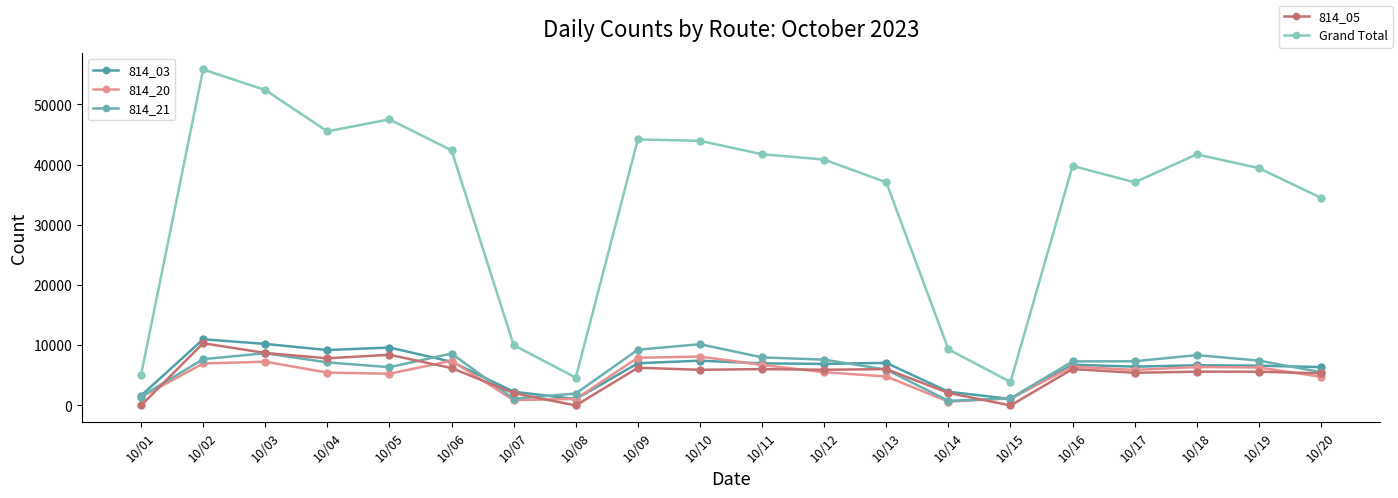

What is the sum of the 814_20 values at 10/01 and 10/18?

7777